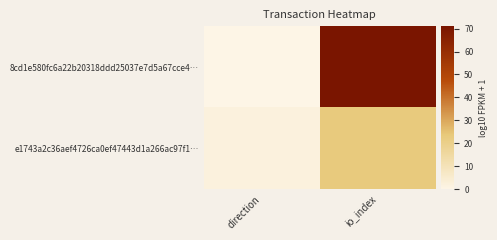

At which category is the sum across all series the highest?

io_index